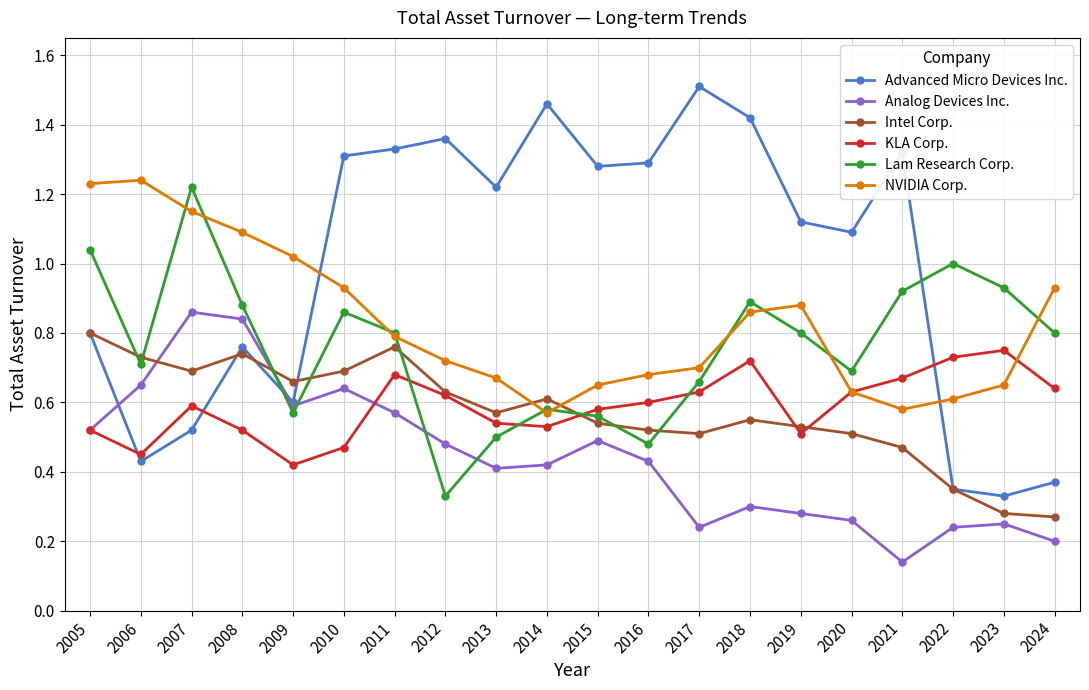

Which series has the largest range (max minus min)?

Advanced Micro Devices Inc.